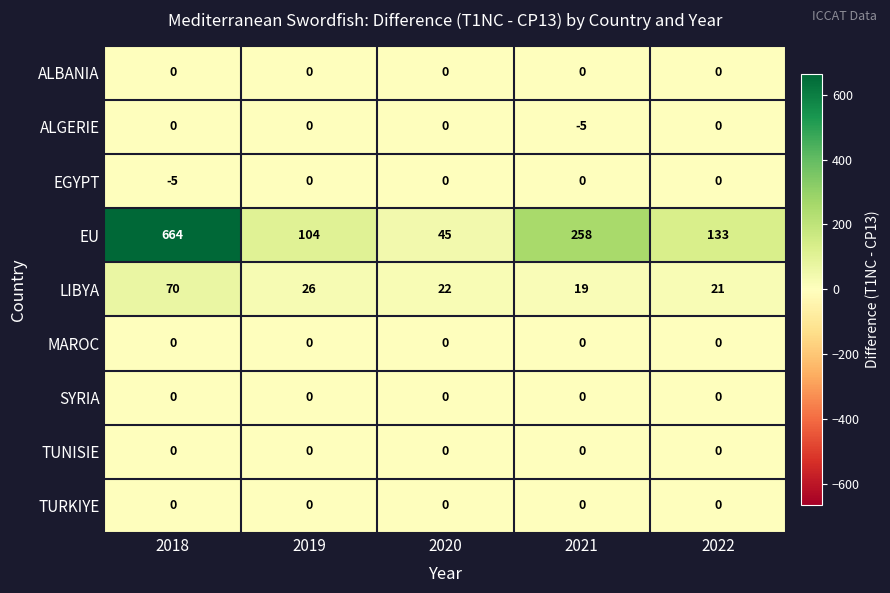

Count the number of data series in this chart.

9